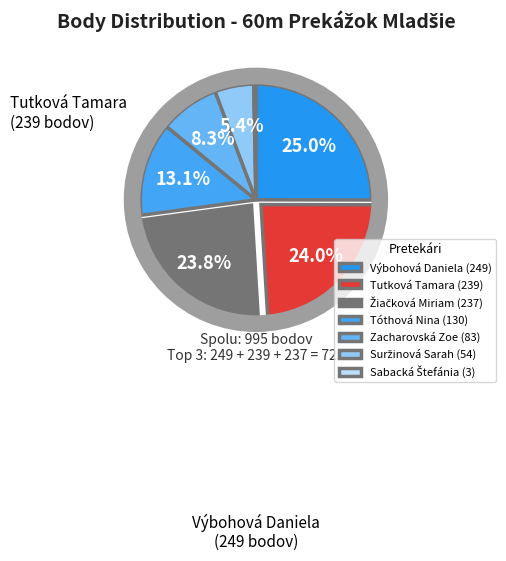

Does Tóthová Nina represent more than half of the total?

No